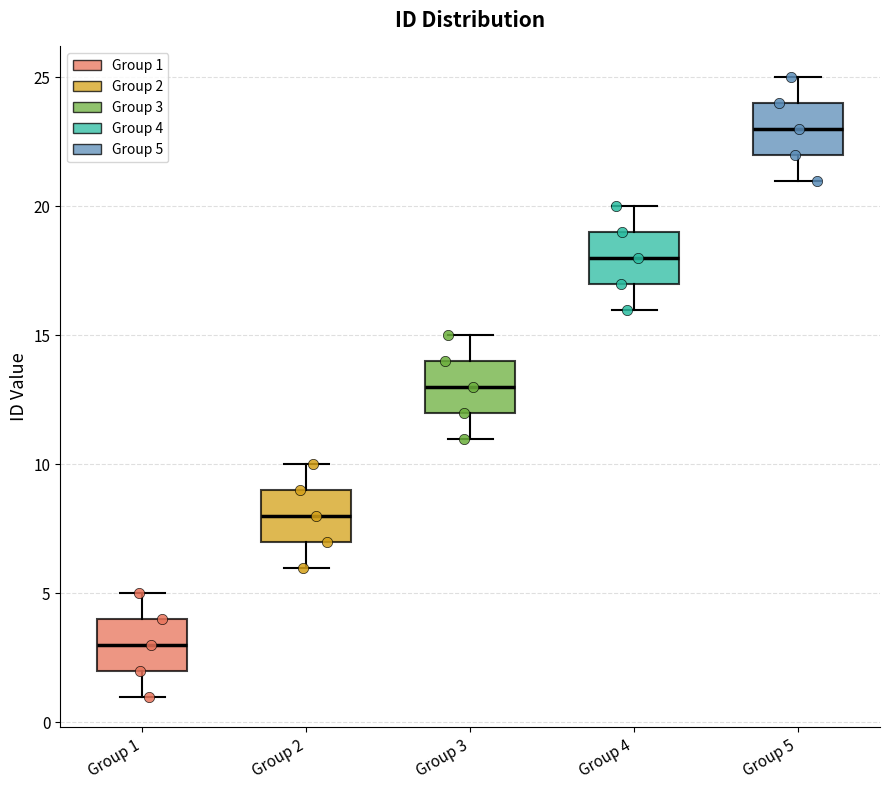

Reading left to right, transcribe this box plot: for each box, give where its median line is, the range the box spans, and where its two whiskers end, as read against the y-axis. The values are not printed on the chart, so give them approximately, as read against the axis.

Group 1: median 3, box 2 to 4, whiskers 1 to 5
Group 2: median 8, box 7 to 9, whiskers 6 to 10
Group 3: median 13, box 12 to 14, whiskers 11 to 15
Group 4: median 18, box 17 to 19, whiskers 16 to 20
Group 5: median 23, box 22 to 24, whiskers 21 to 25